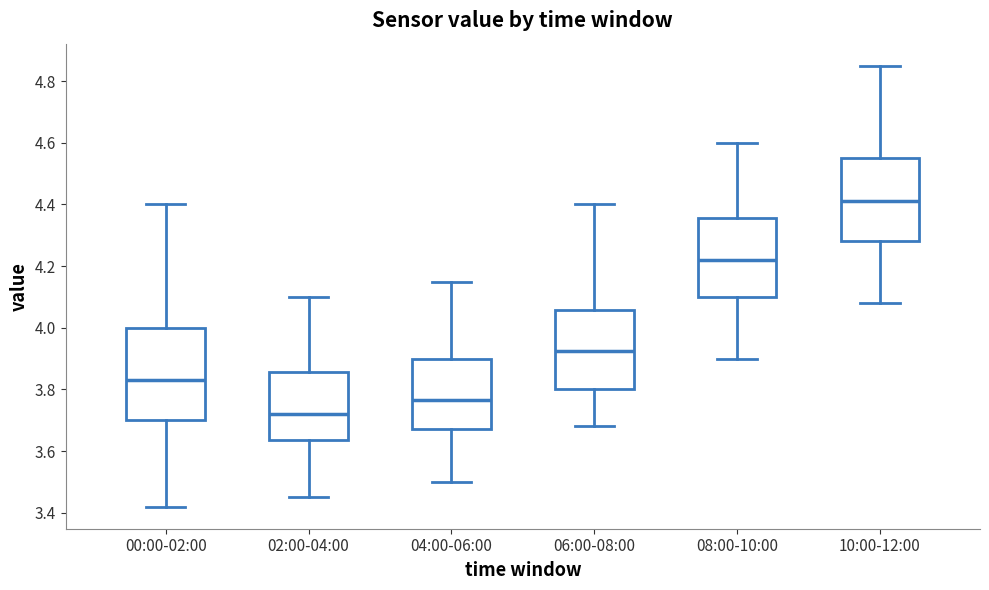

Which box has the highest median line?

10:00-12:00